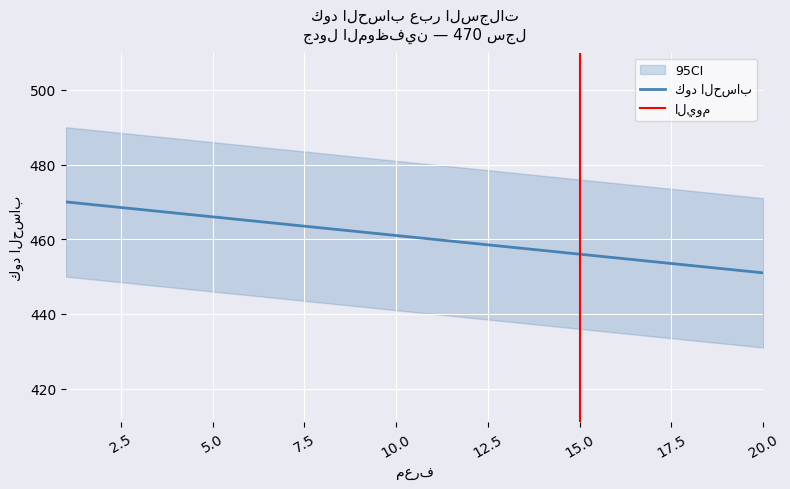

What is the value of the 8th point from the left?

463